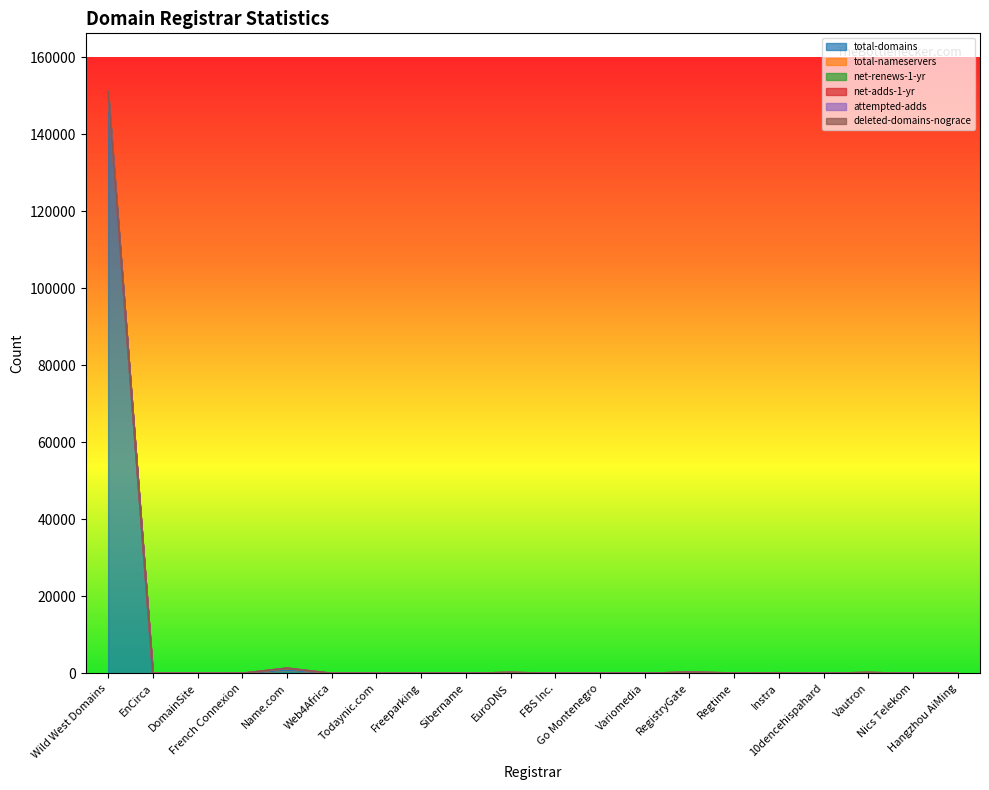

Reading left to right, what are all the values shown in this chart?

total-domains: 151125	2	0	2	859	0	0	10	12	116	7	8	12	134	39	73	8	99	0	0
total-nameservers: 0	0	0	4	413	0	0	8	6	93	15	14	9	127	49	68	9	92	0	0
net-renews-1-yr: 17	1	0	0	39	0	0	1	1	18	0	3	4	28	0	10	1	25	0	0
net-adds-1-yr: 1	2	0	0	11	0	0	0	0	0	1	0	0	1	1	0	1	0	0	0
attempted-adds: 2	0	0	0	28	0	0	0	0	0	2	0	0	1	1	1	1	0	0	0
deleted-domains-nograce: 0	0	0	0	17	0	0	0	0	0	0	0	0	1	10	1	0	0	0	0